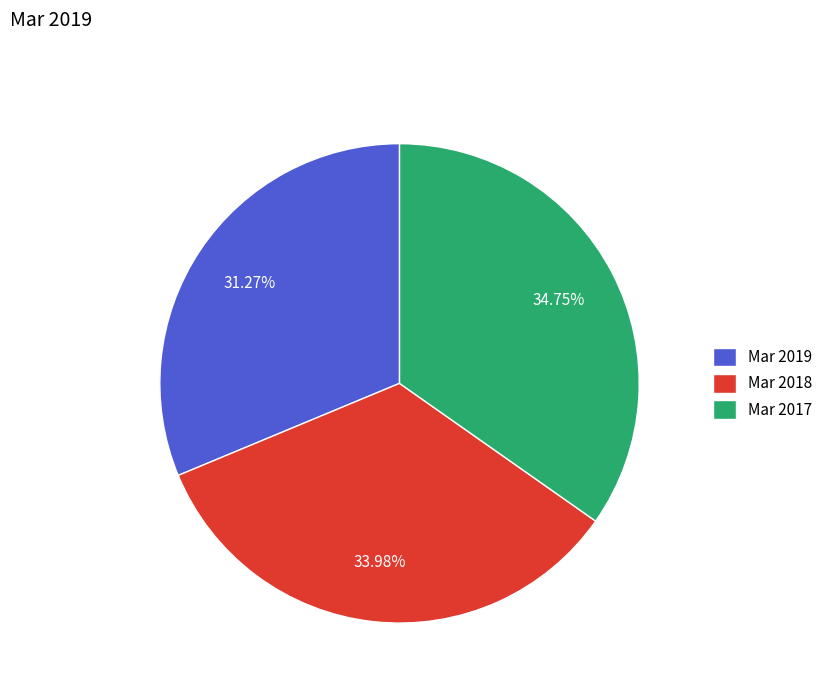

Does Mar 2017 represent more than half of the total?

No